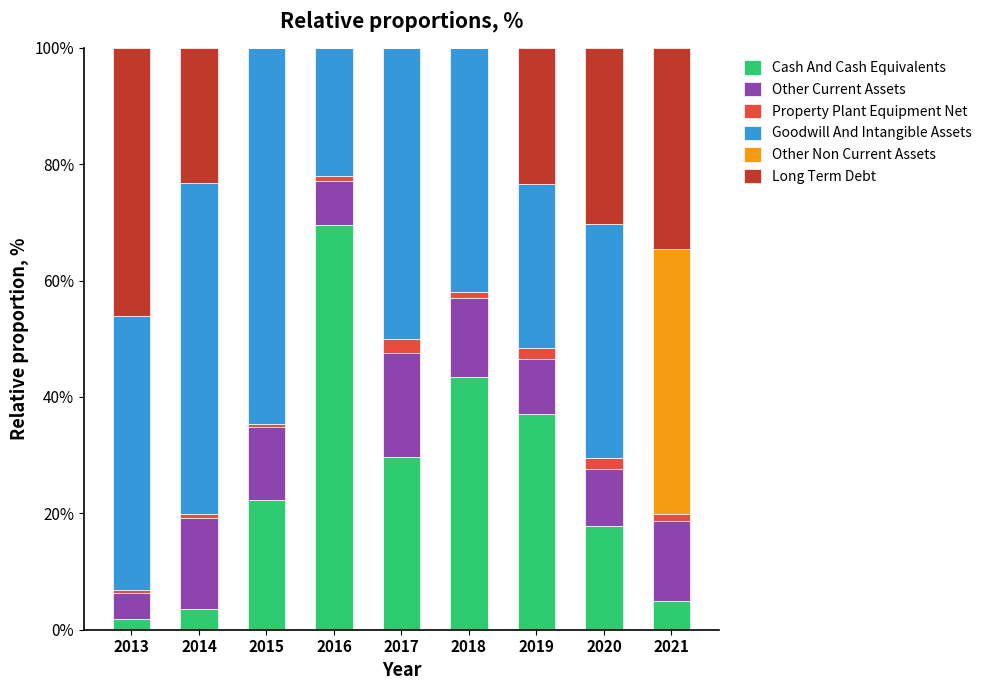

At which label does Cash And Cash Equivalents reach its peak?

2016